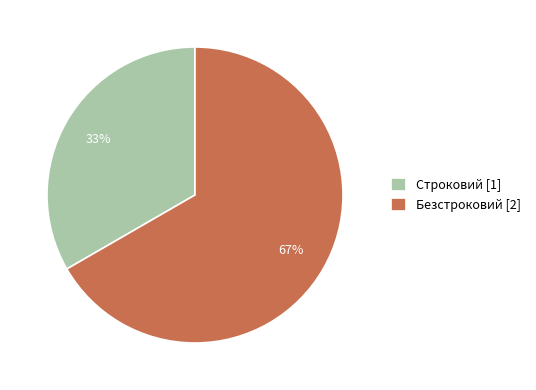

Count the number of slices in the pie.

2